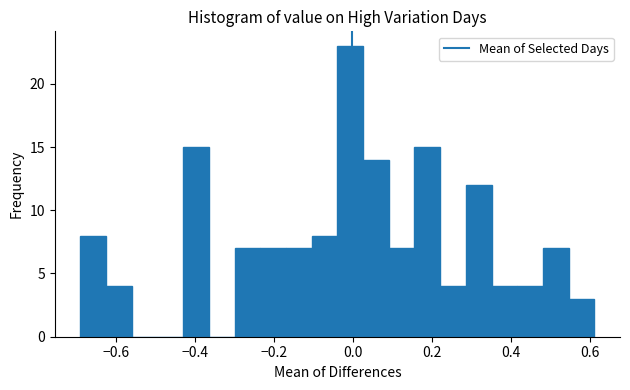

Around what value on the x-axis is the tallest bar? Give the approximate position of its centre, as read against the axis.

0.00